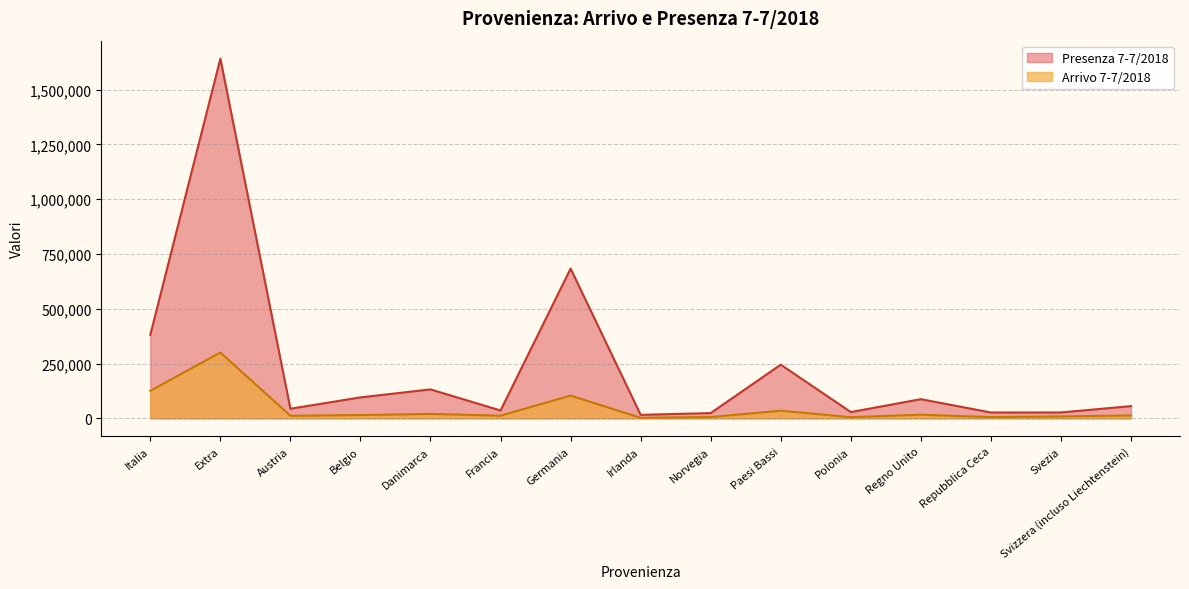

Which has a higher value, Austria or Norvegia?

Austria